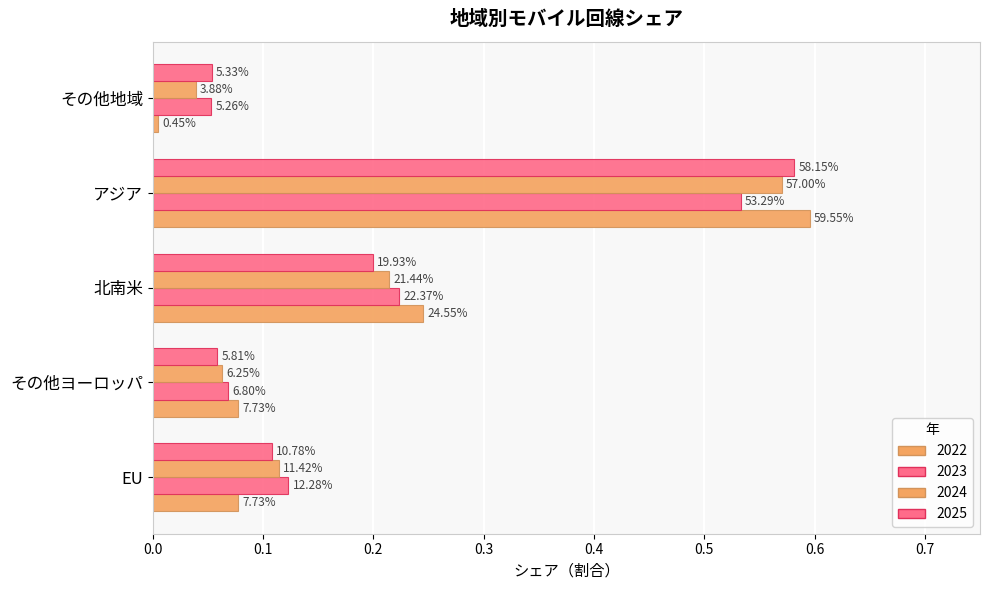

Rank the series by their maximum value, from lowest to highest.

2023, 2024, 2025, 2022